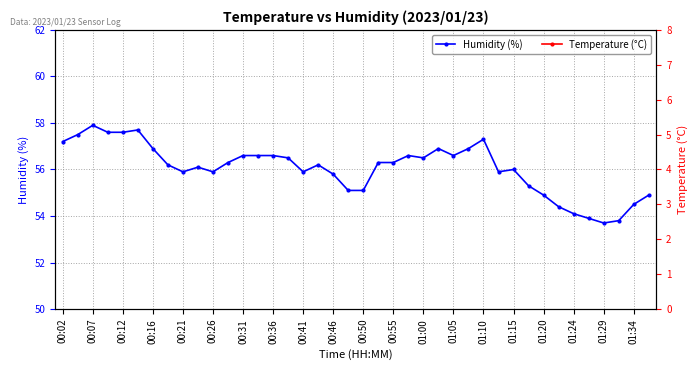

Between 00:02 and 01:05, which series saw the biggest shift?

Humidity (%)